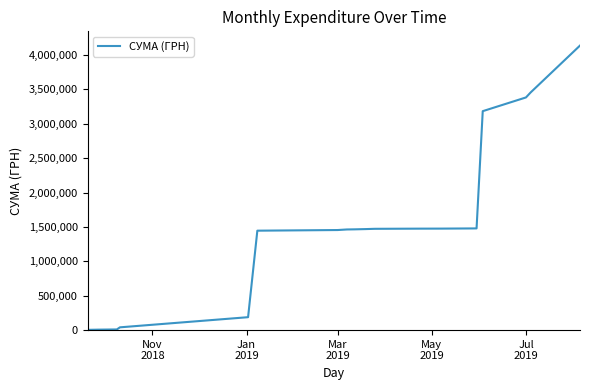

What is the difference between the maximum and minimum values?

4133195.7